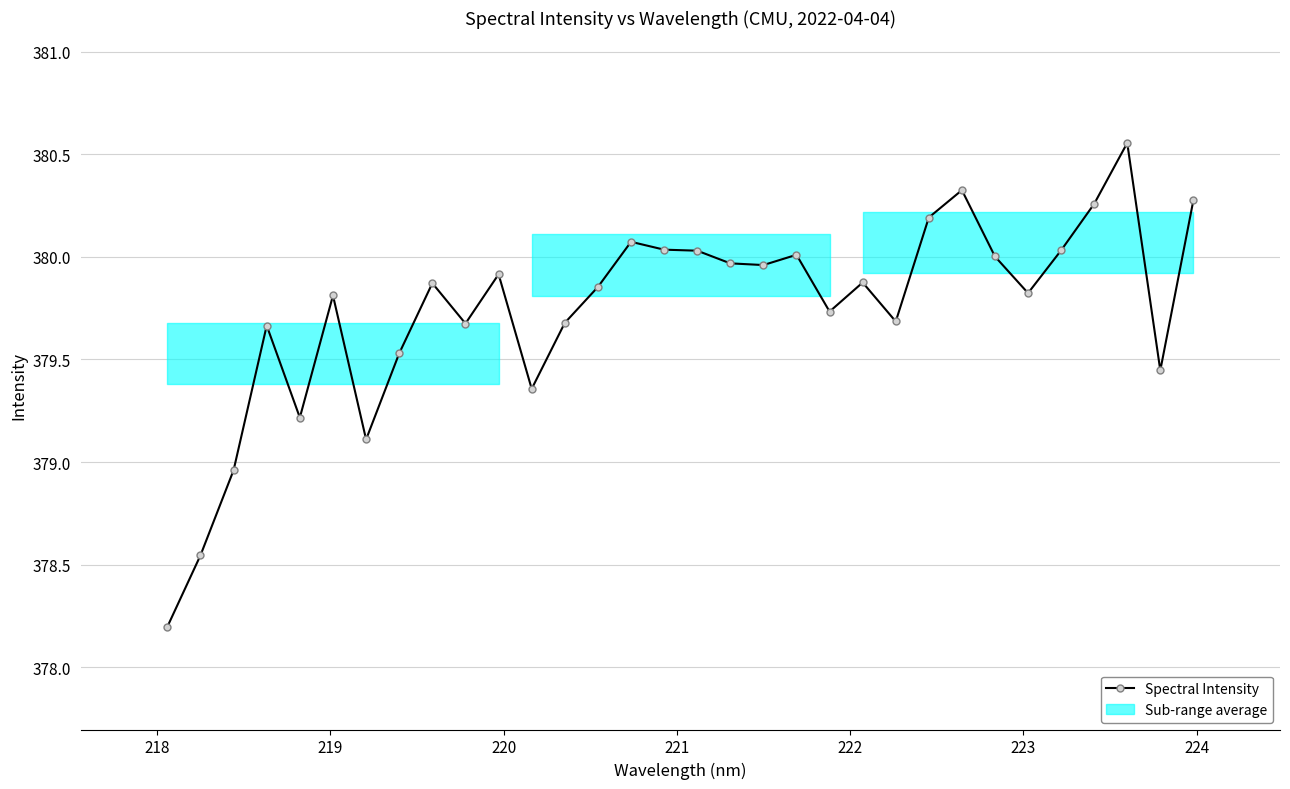

What is the difference between the second highest and minimum values?

2.1